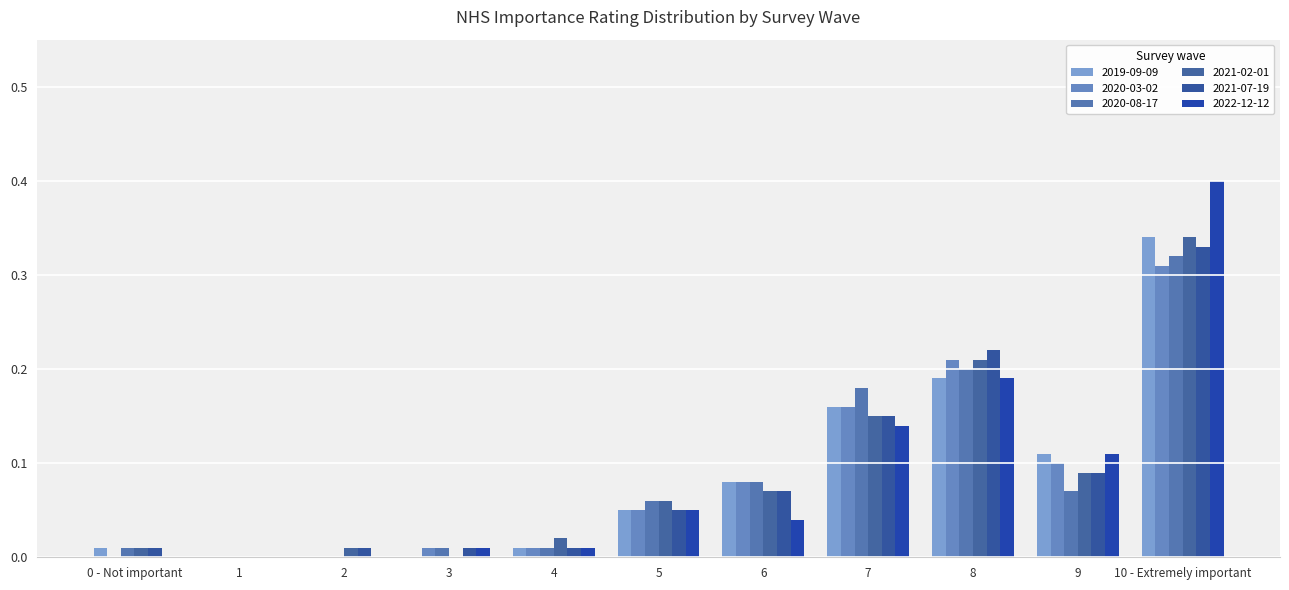

At which label is 2020-03-02 closest to 0?

0 - Not important